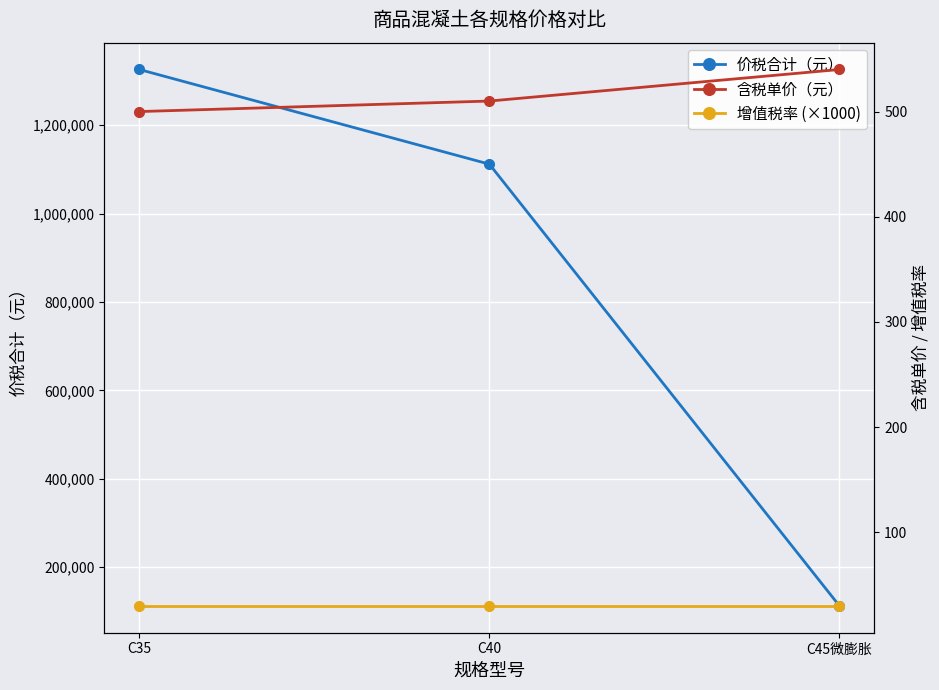

What is the value of the 价税合计（元） point at the 3rd from the left?

112320